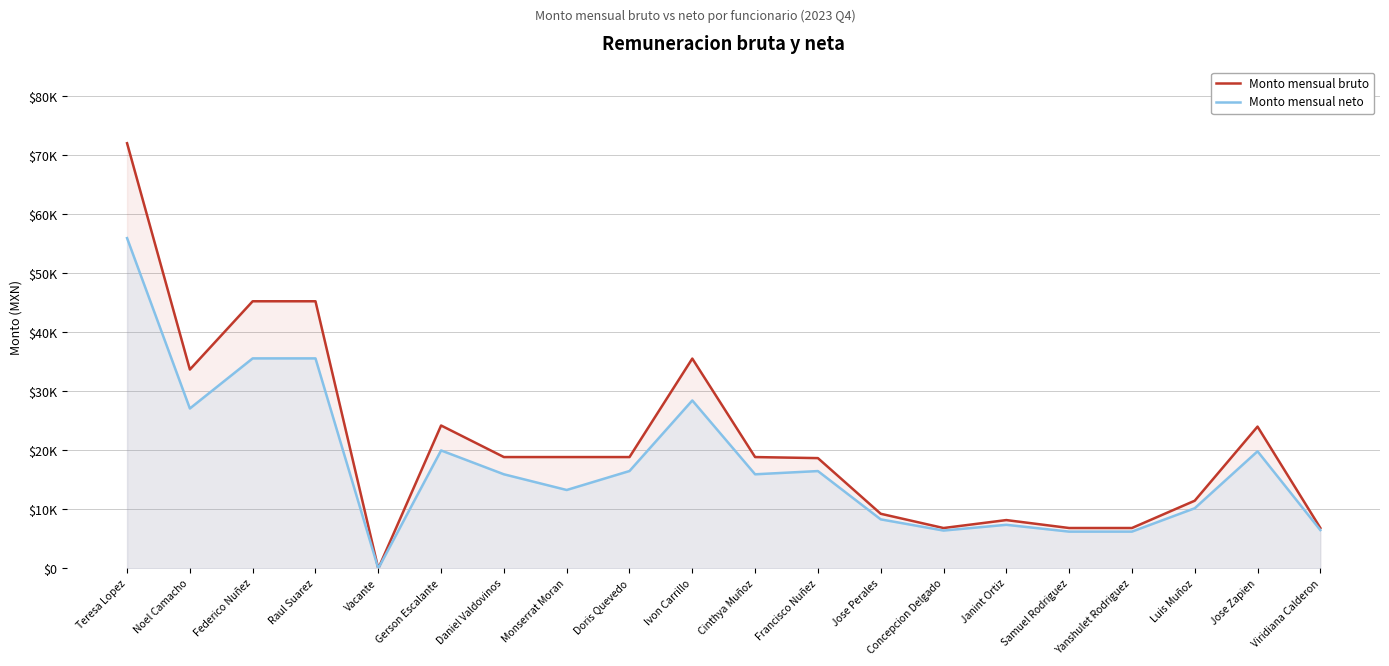

Which label corresponds to the largest value in the chart?

Teresa Lopez